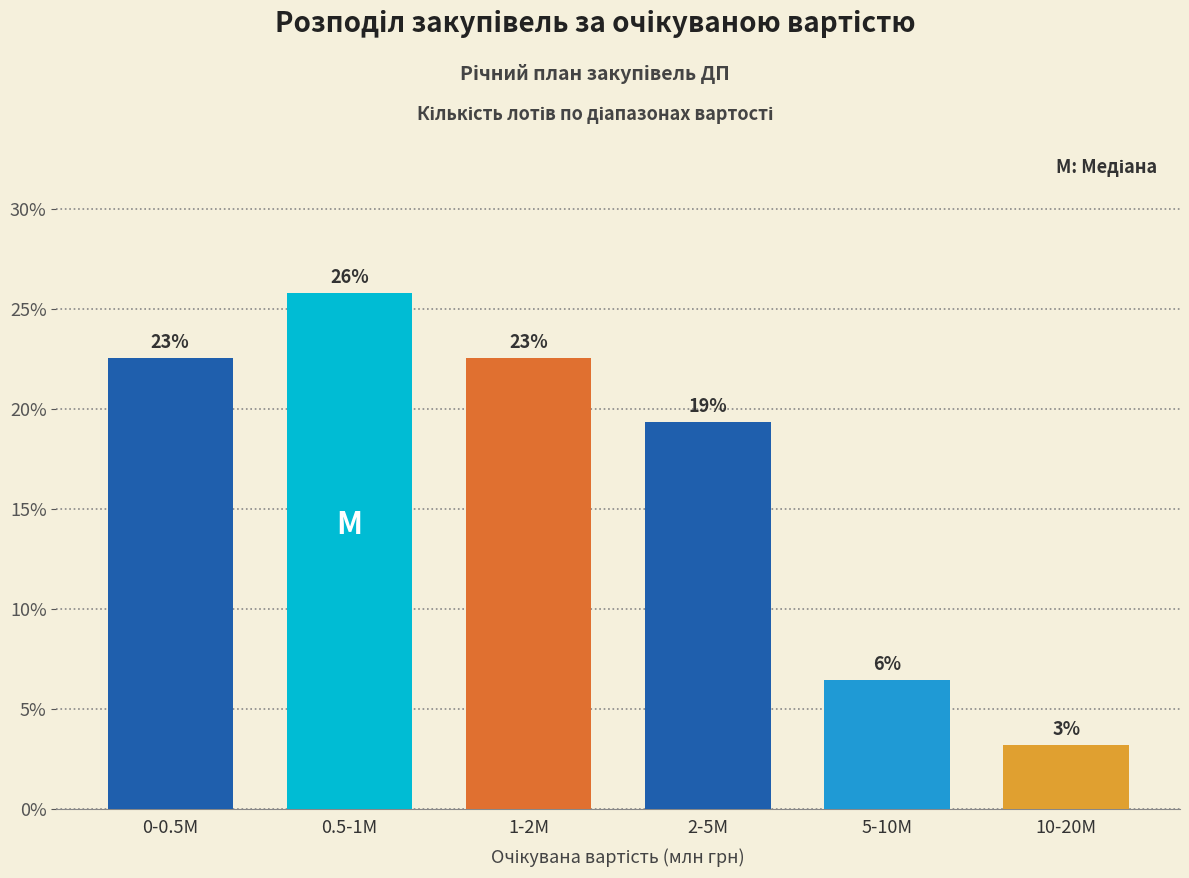

How many bars are there in total?

6